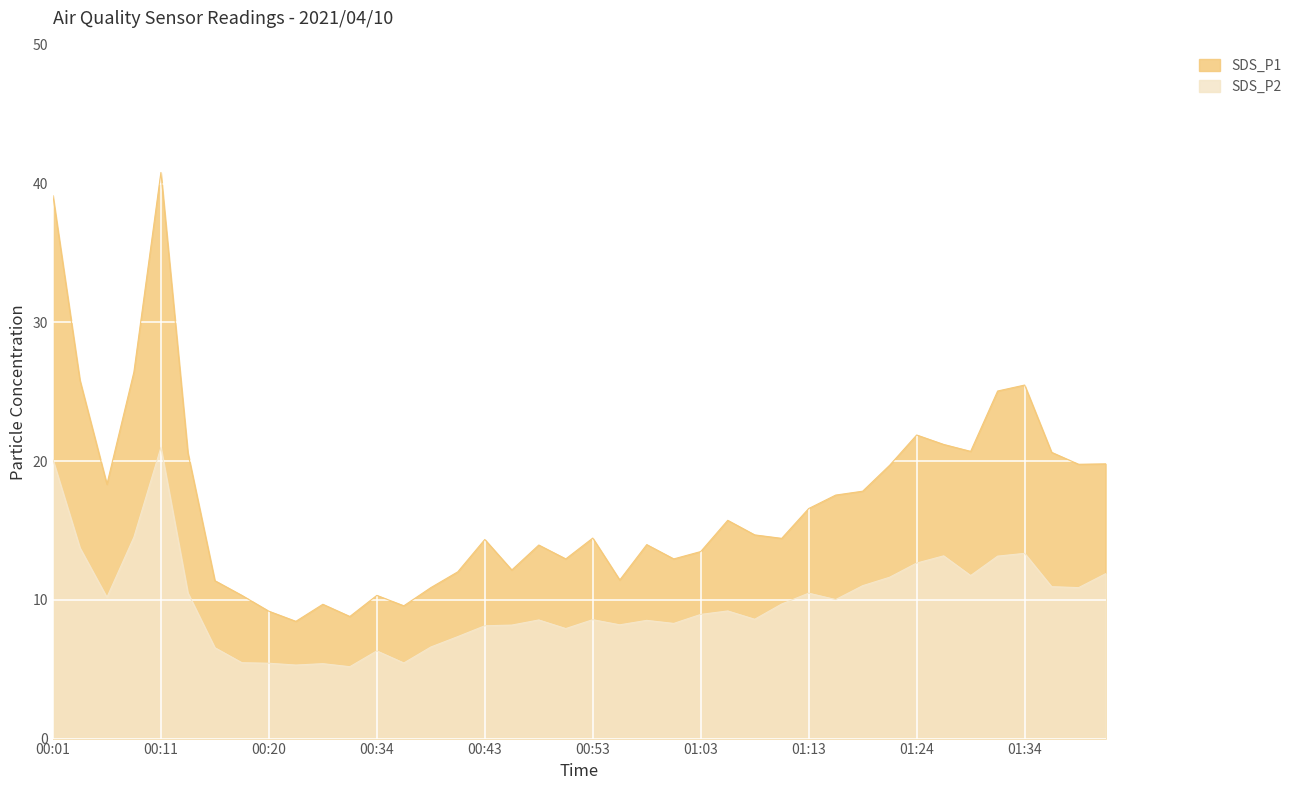

What is the difference between the maximum and second lowest values in the SDS_P2 series?

15.7